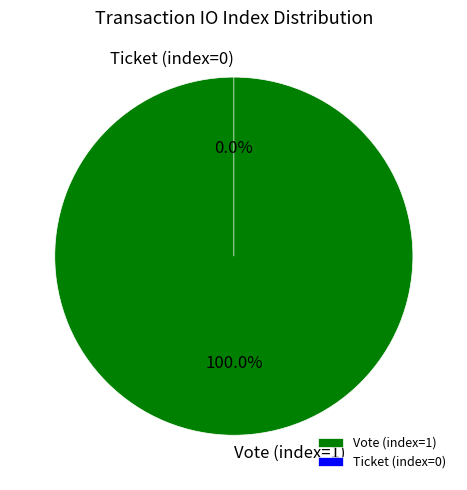

To the nearest percent, what is the difference between the largest and smallest slice percentages?

100%